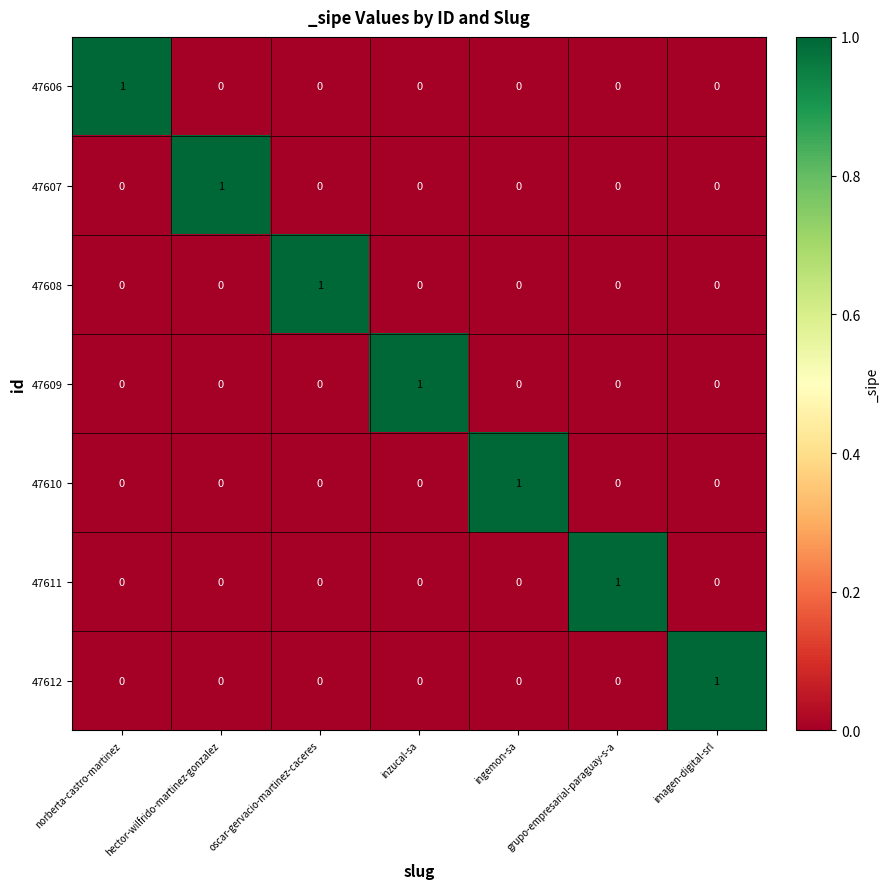

What is the greatest value displayed?

1